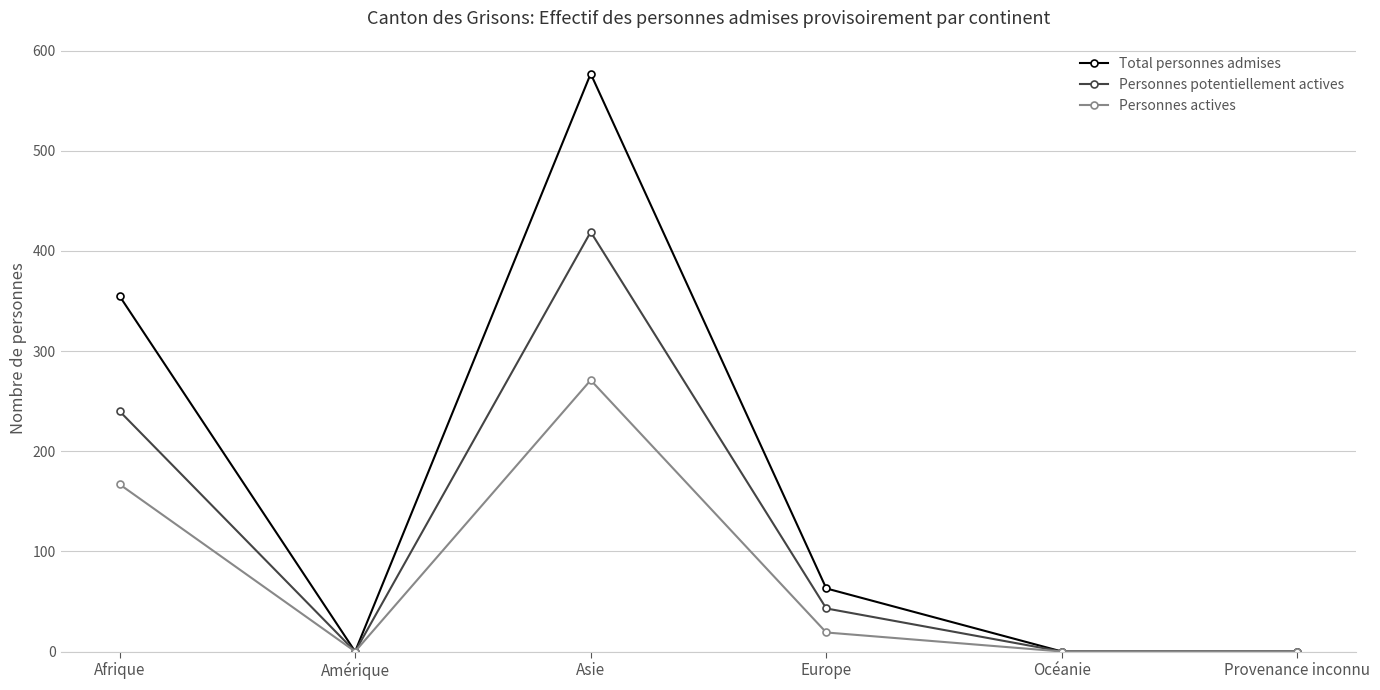

How many values in the Total personnes admises series are below 63?

3